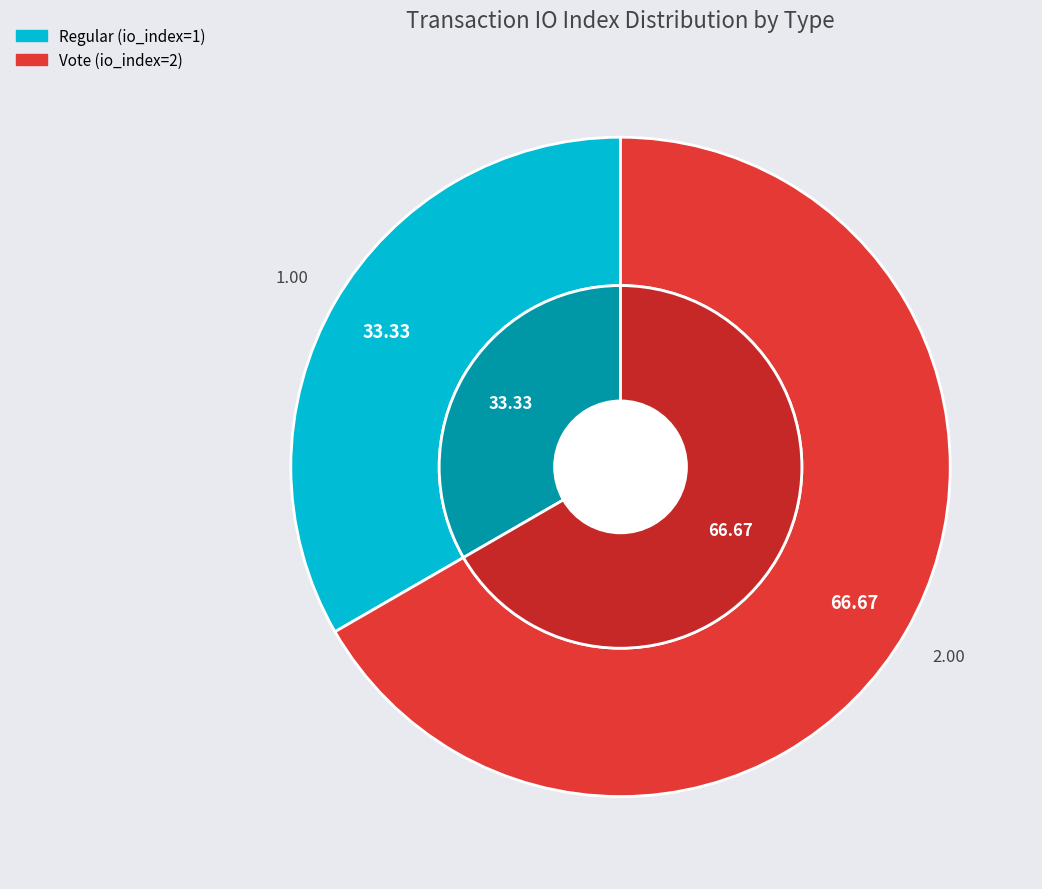

Which category has the biggest portion of the pie?

Vote (io_index=2)